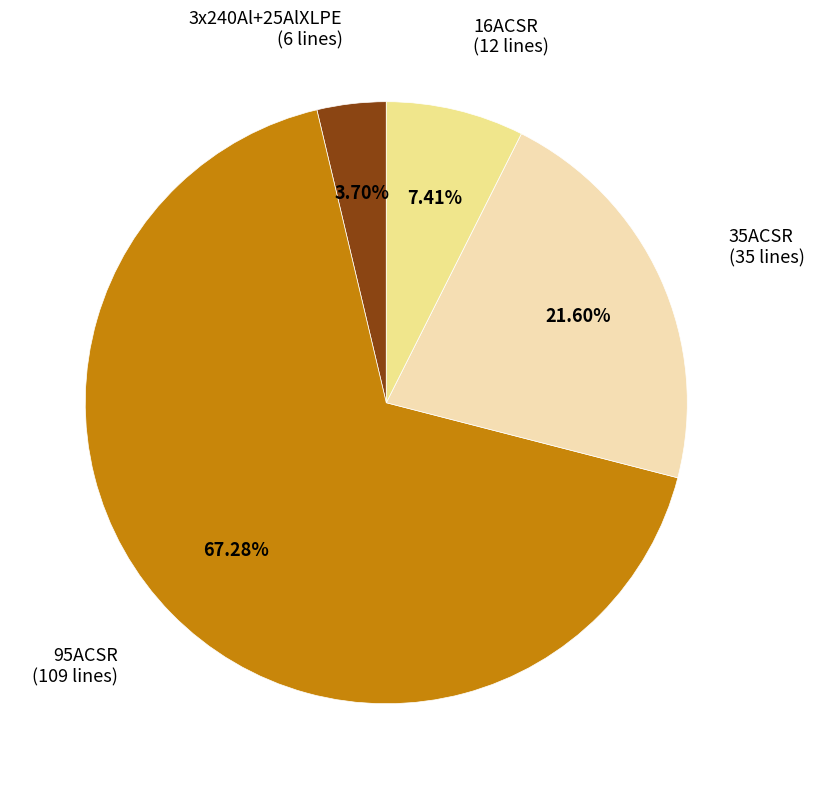

How many segments does this pie chart have?

4